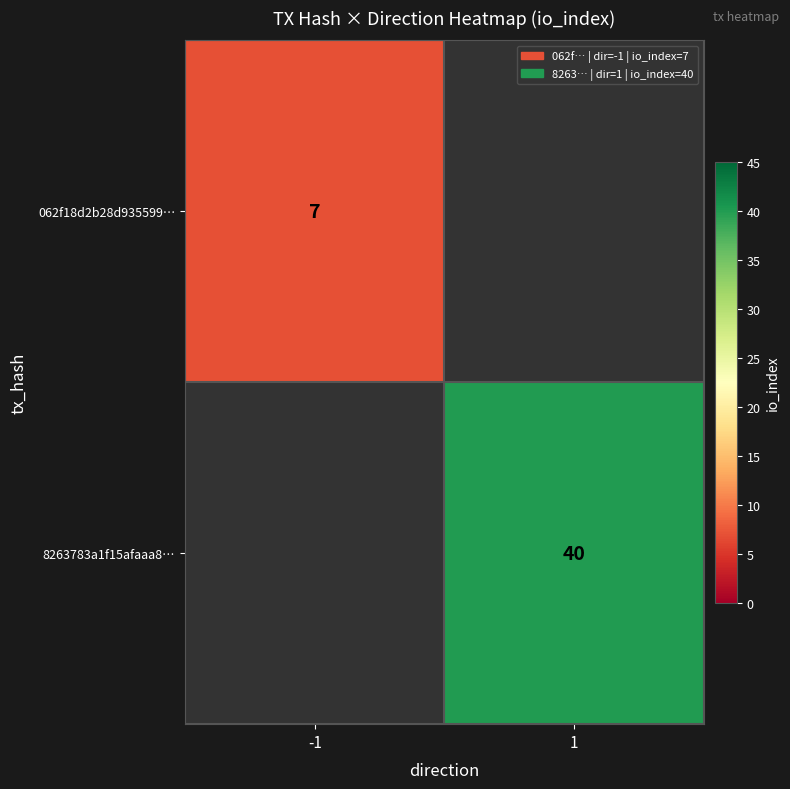

The 8263783a1f15afaaa8… series shows 40 at 1. True or false?

True